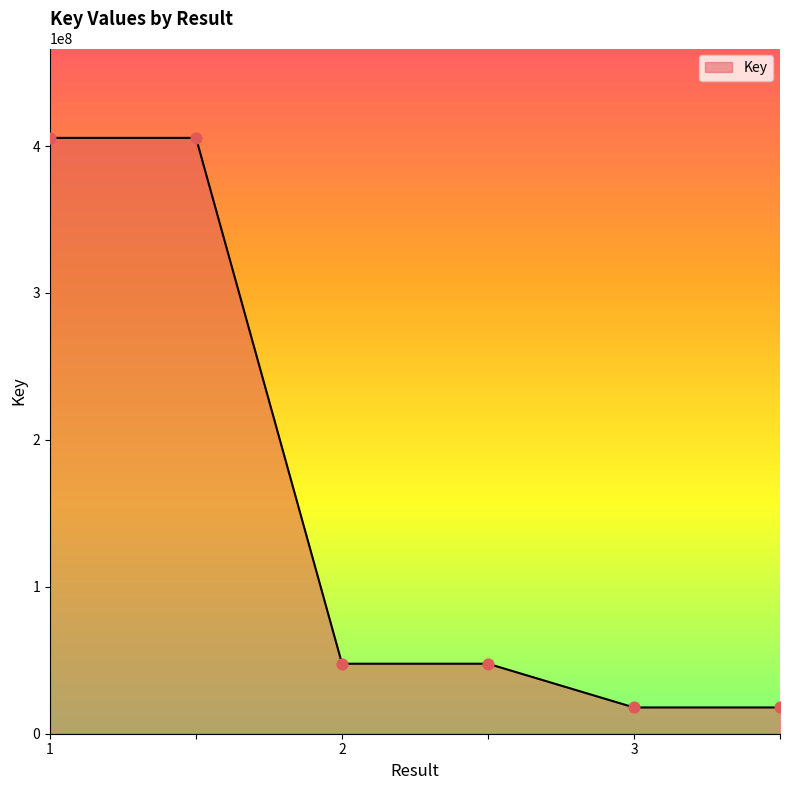

What is the difference between the maximum and minimum values?

387681088